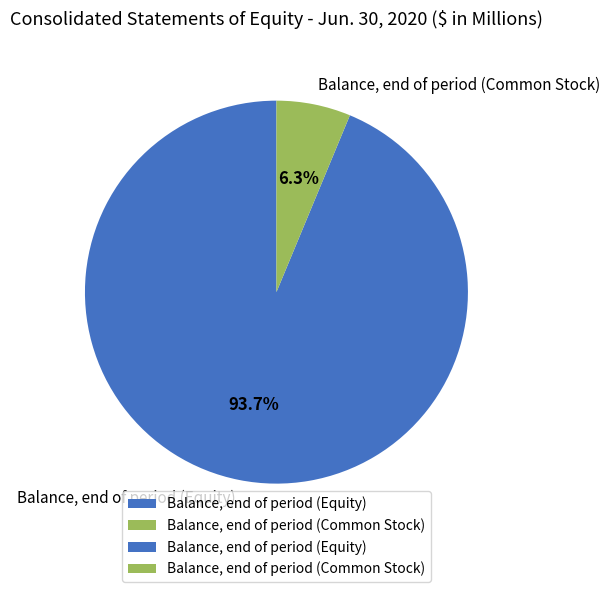

Between Balance, end of period (Common Stock) and Balance, end of period (Equity), which is larger?

Balance, end of period (Equity)